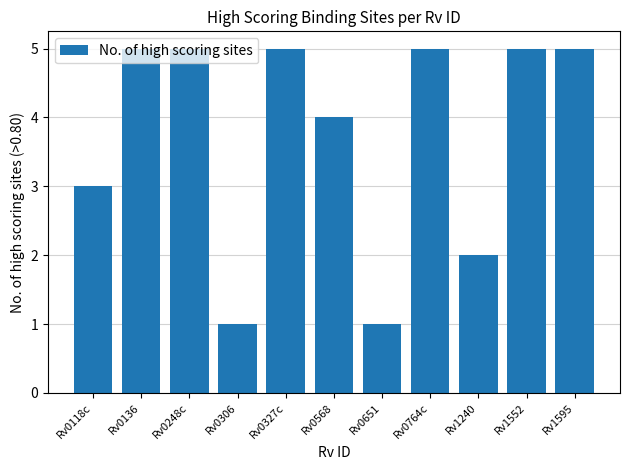

How many values are between 2 and 5?

9